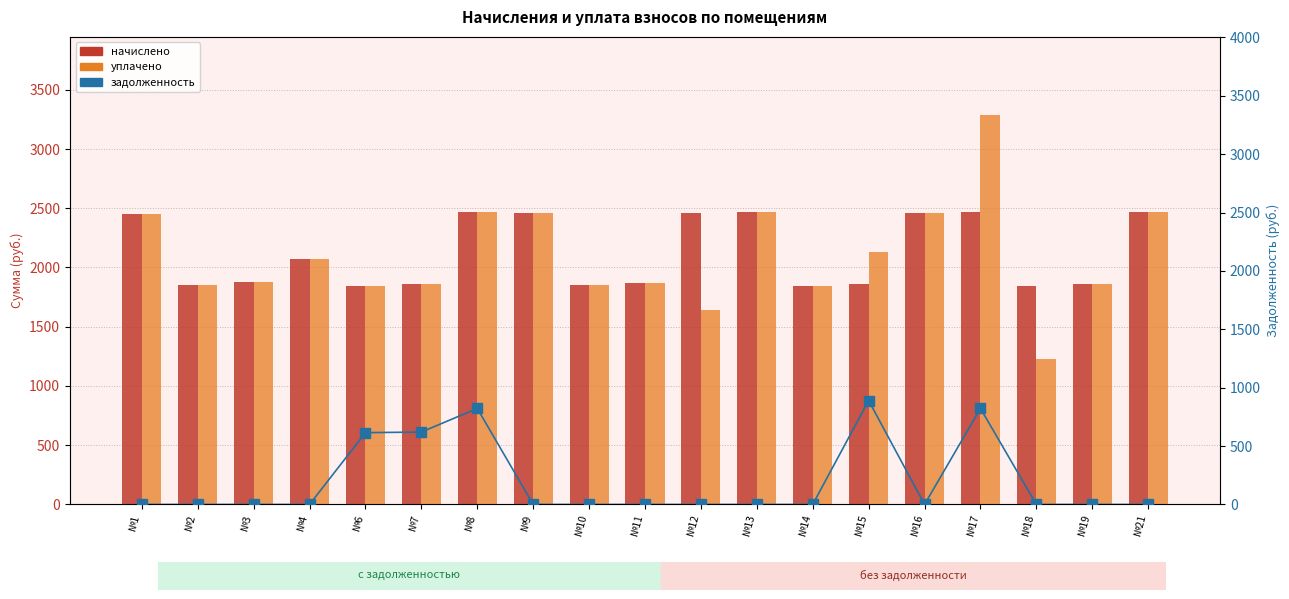

How many distinct data groups are displayed?

3